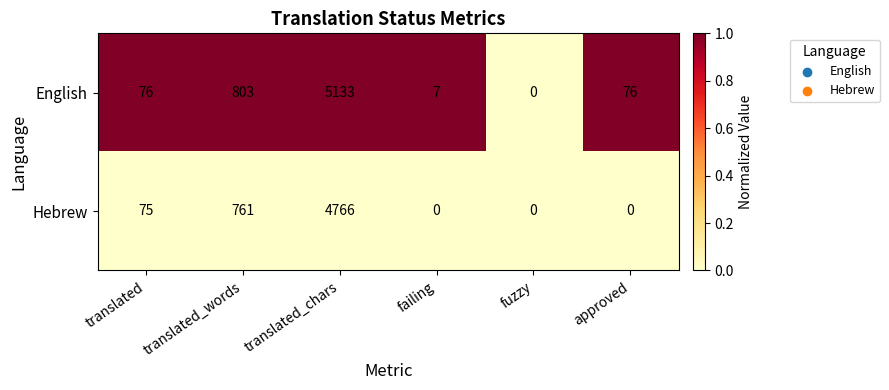

Which series has the largest range (max minus min)?

English